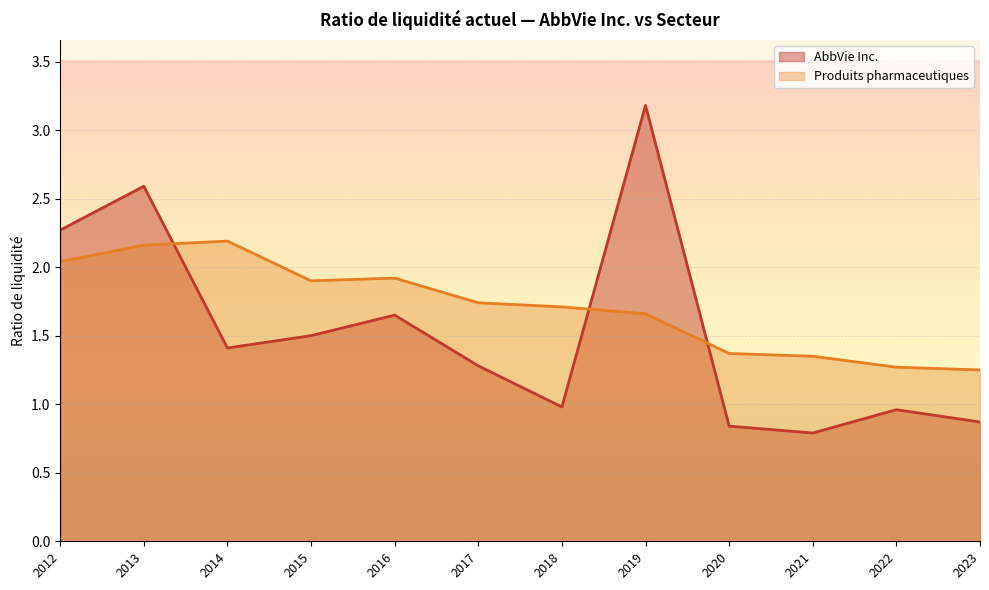

Rank the series at 2015 from highest to lowest value.

Produits pharmaceutiques, AbbVie Inc.